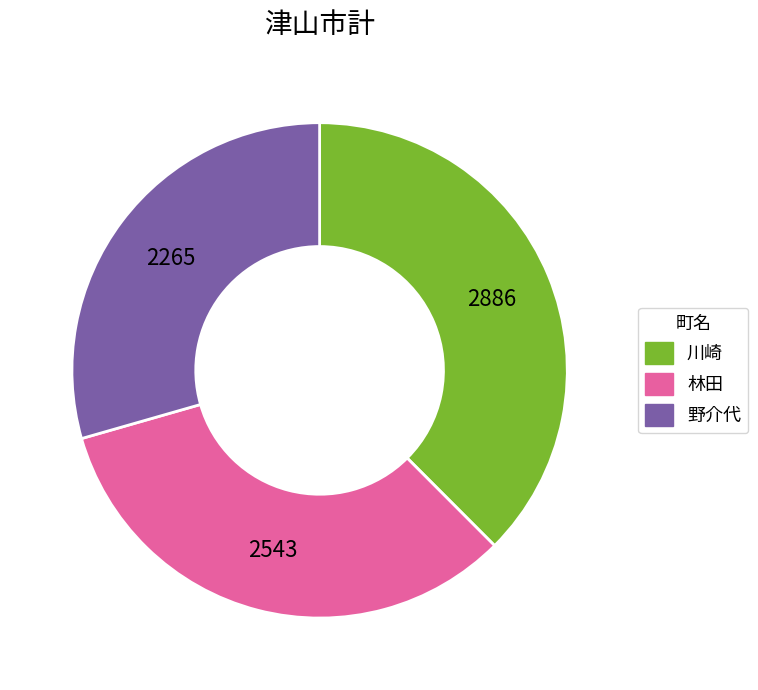

Is there any slice that represents more than half of the pie?

No